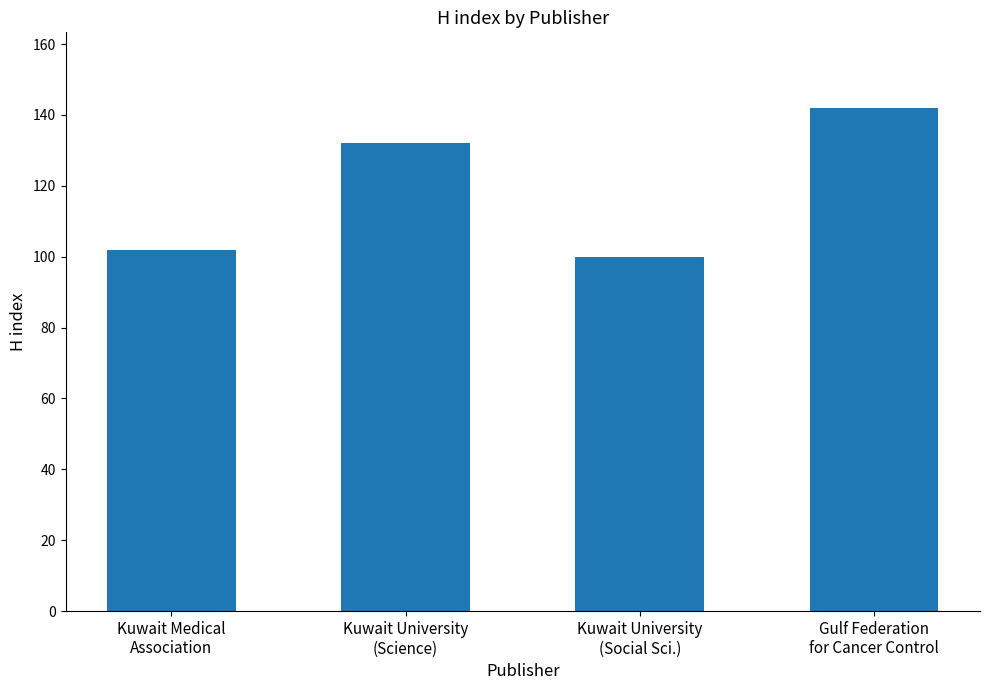

Read the value at Kuwait University
(Social Sci.), to the nearest 10.

100